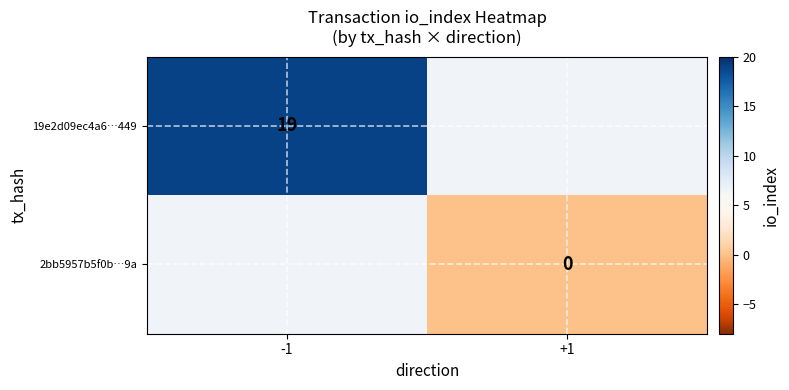

True or false: 19e2d09ec4a6…449 has a value of 13 at -1.

False